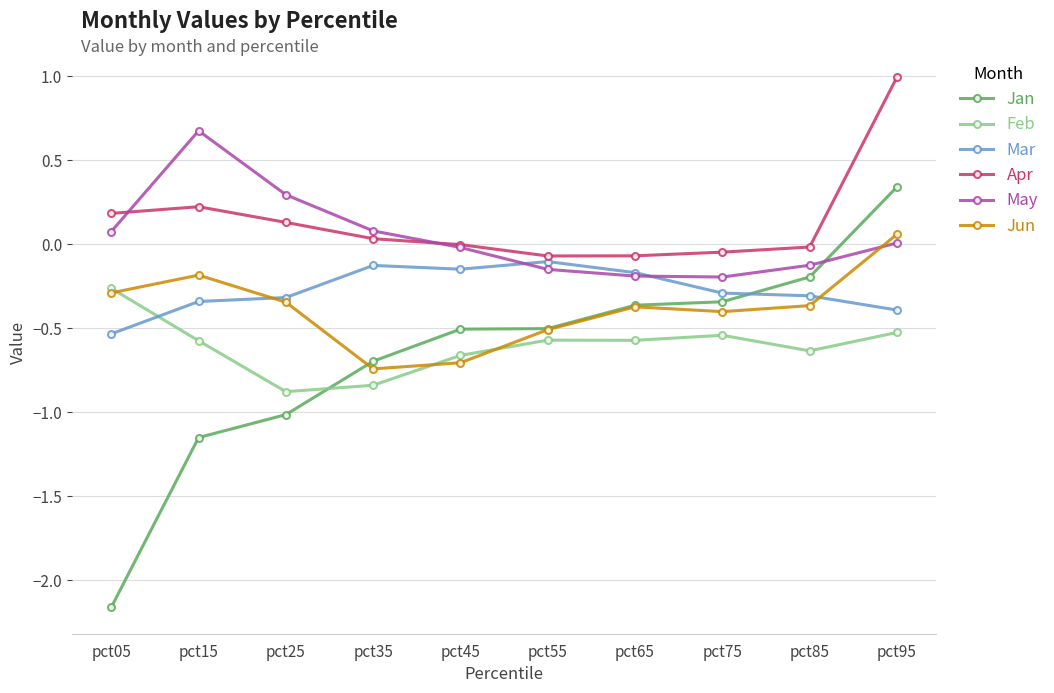

Which label corresponds to the smallest value in the chart?

pct05